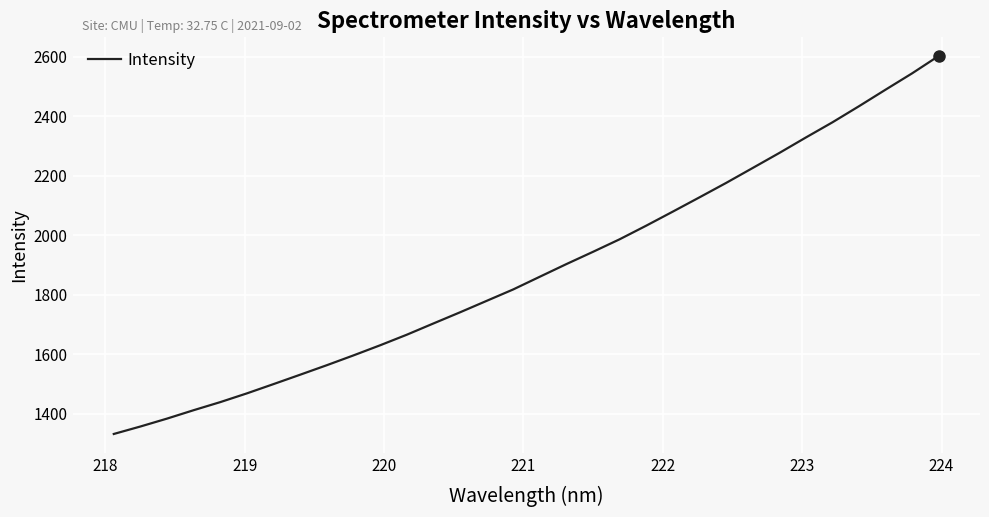

What is the greatest value displayed?

2602.4